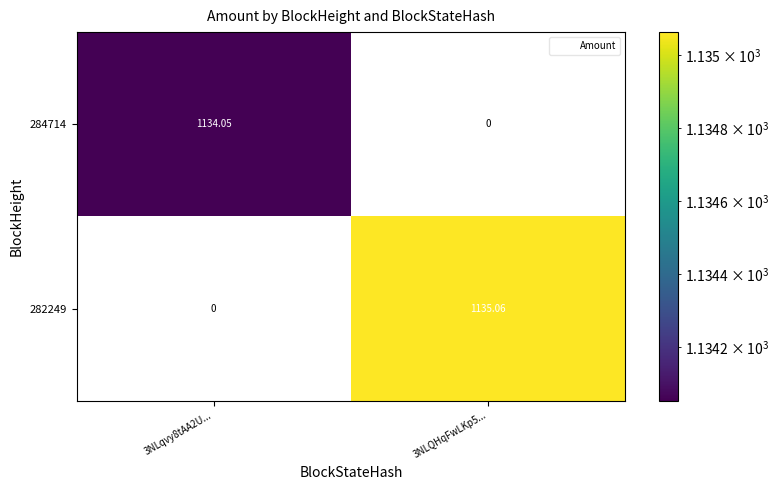

Reading left to right, transcribe all the data shown in this chart.

284714: 3NLqvy8tAA2U...=1134.0	3NLQHqFwLKp5...=0.0
282249: 3NLqvy8tAA2U...=0.0	3NLQHqFwLKp5...=1135.1